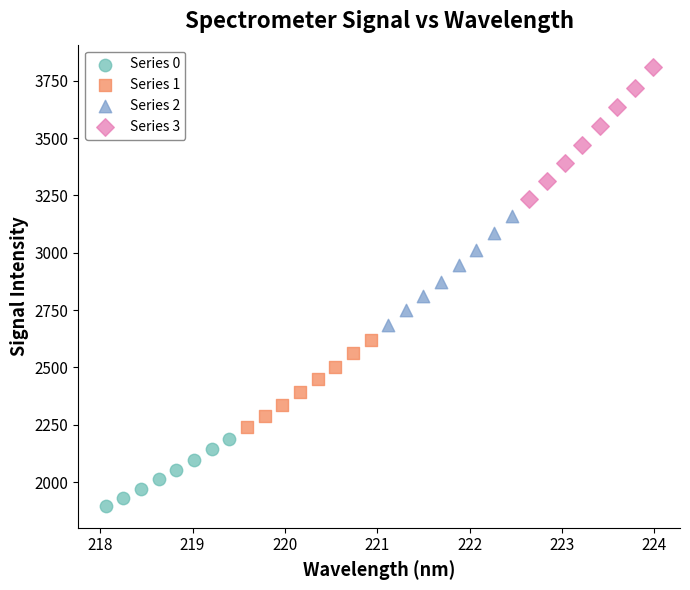

Which series has the largest Y range (max minus min)?

Series 3